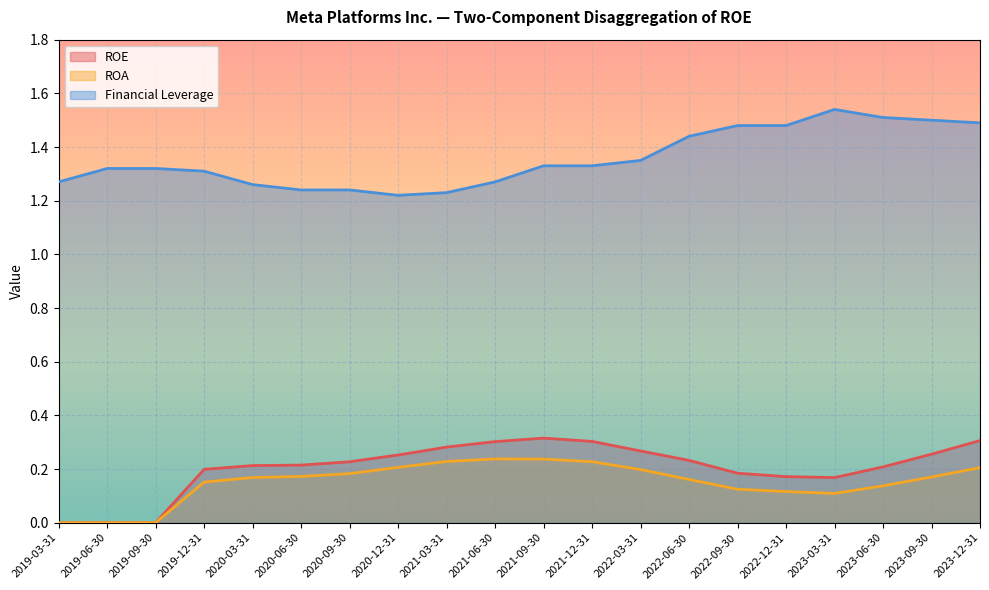

What is the minimum value for Financial Leverage?

1.2